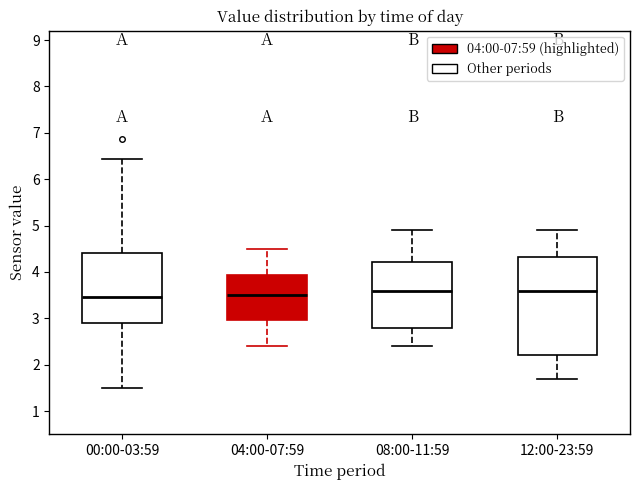

Reading left to right, transcribe this box plot: for each box, give where its median line is, the range the box spans, and where its two whiskers end, as read against the y-axis. The values are not printed on the chart, so give them approximately, as read against the axis.

00:00-03:59: median 3.5, box 2.9 to 4.4, whiskers 1.5 to 6.4
04:00-07:59: median 3.5, box 3.0 to 3.9, whiskers 2.4 to 4.5
08:00-11:59: median 3.6, box 2.8 to 4.2, whiskers 2.4 to 4.9
12:00-23:59: median 3.6, box 2.2 to 4.3, whiskers 1.7 to 4.9